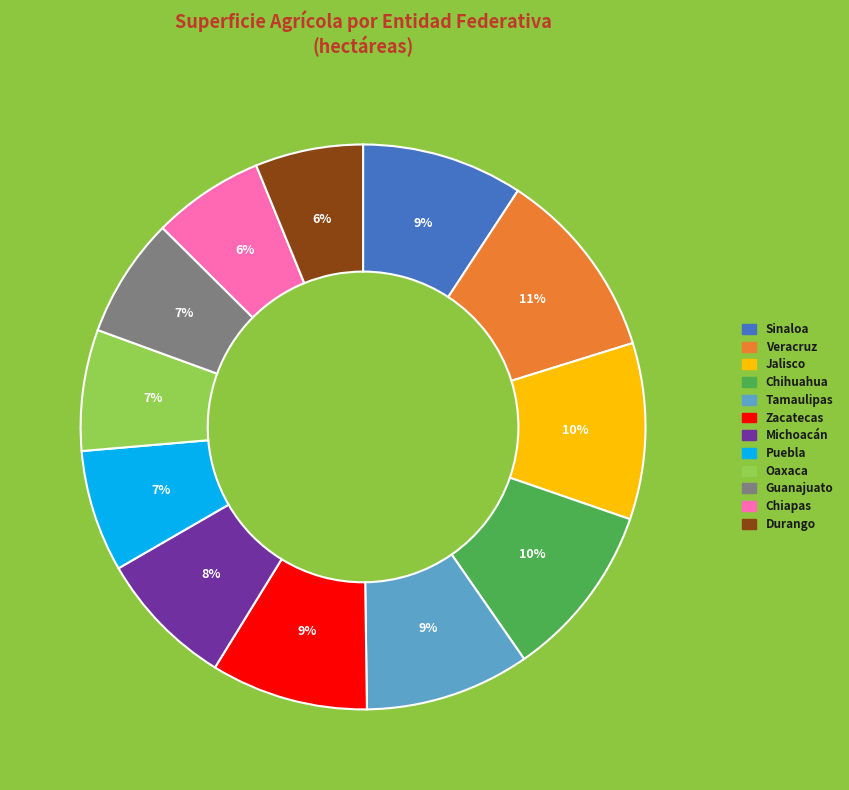

Between Chihuahua and Puebla, which is larger?

Chihuahua